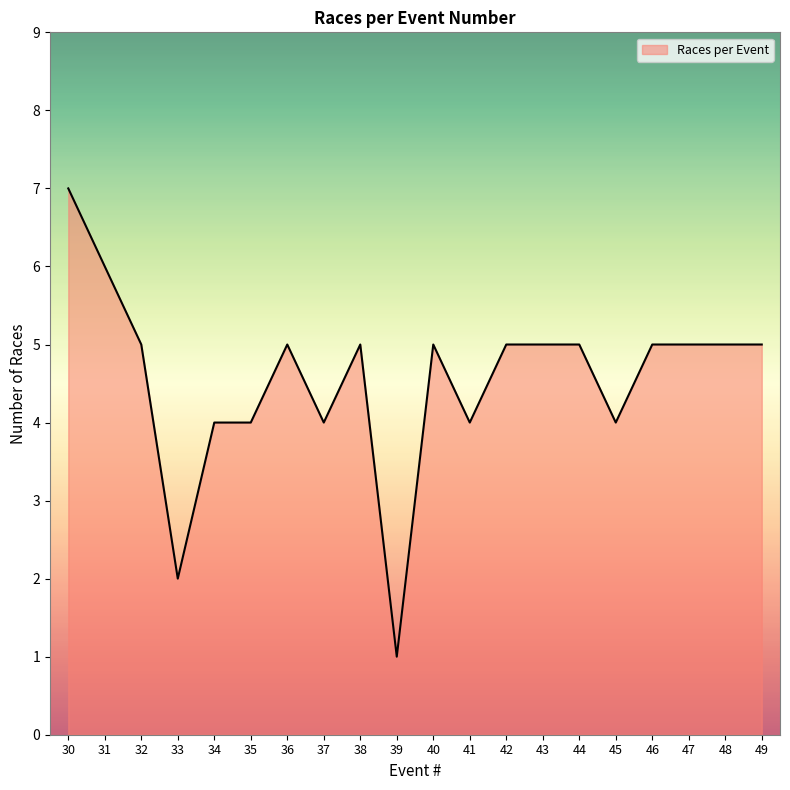

What is the minimum value shown in the chart?

1